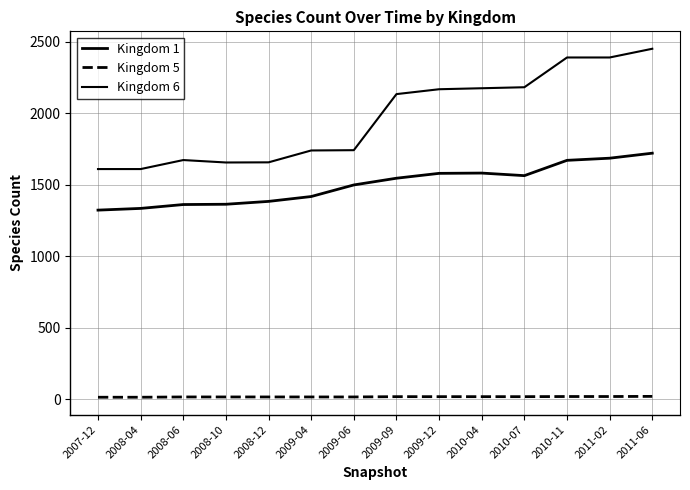

What is the difference between the highest and lowest values at 2008-12?

1640